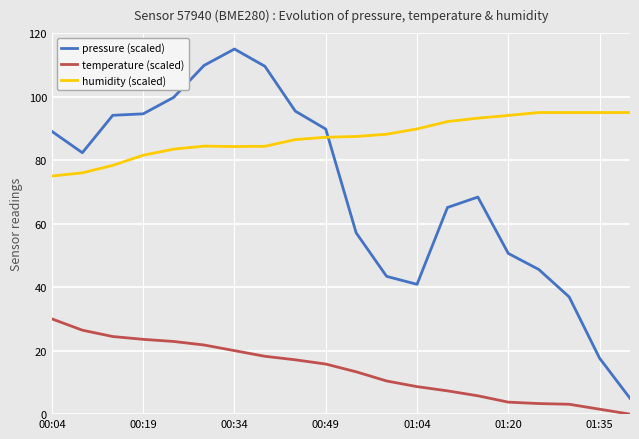

Which series has the largest total across all categories?

humidity (scaled)